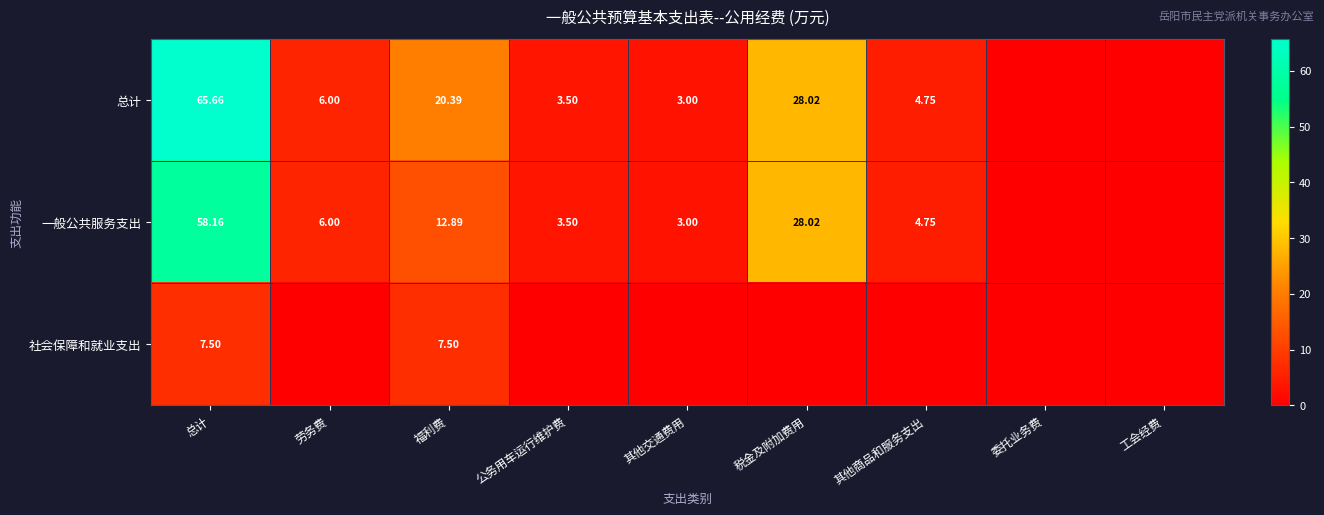

List the series in order of their peak value, highest first.

总计, 一般公共服务支出, 社会保障和就业支出